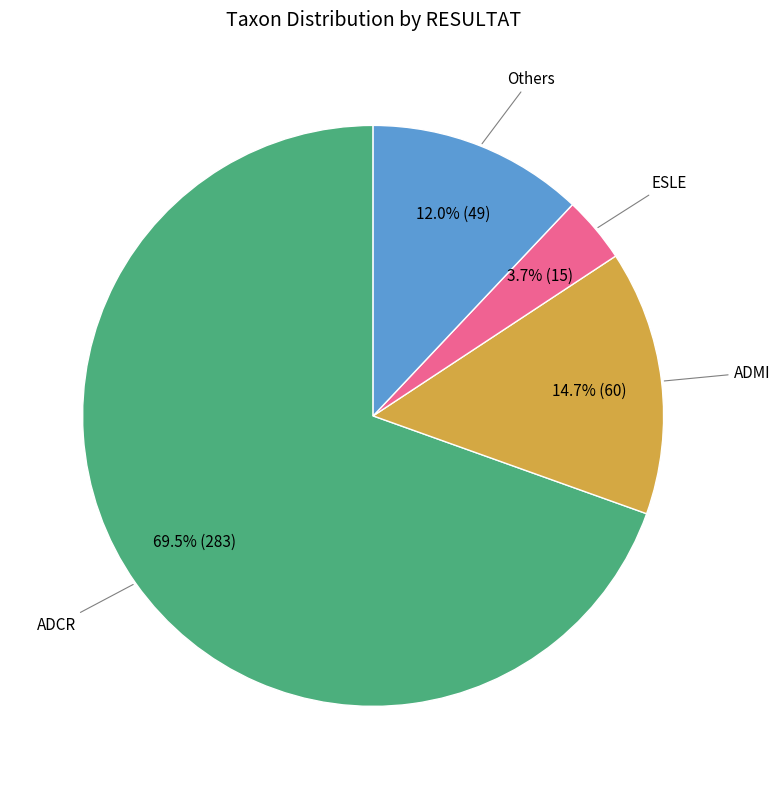

Is there a majority slice in this chart?

Yes